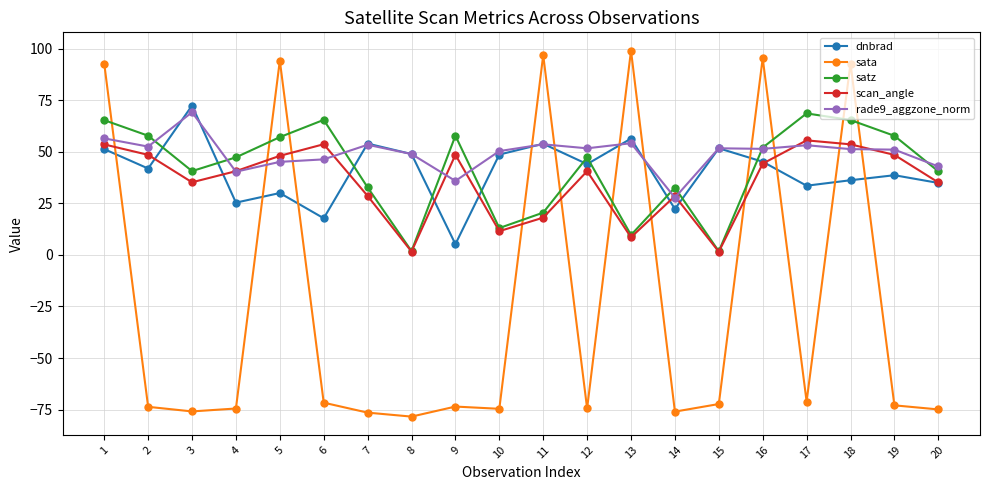

Between which two adjacent categories do satz and sata first intersect?

1 and 2